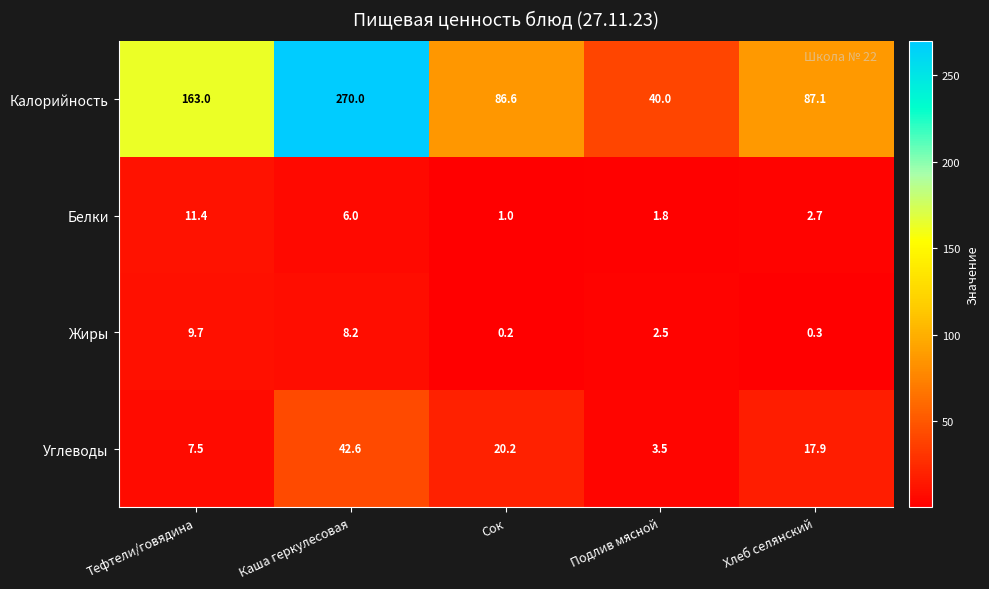

Which category has the highest value in the Жиры series?

Тефтели/говядина